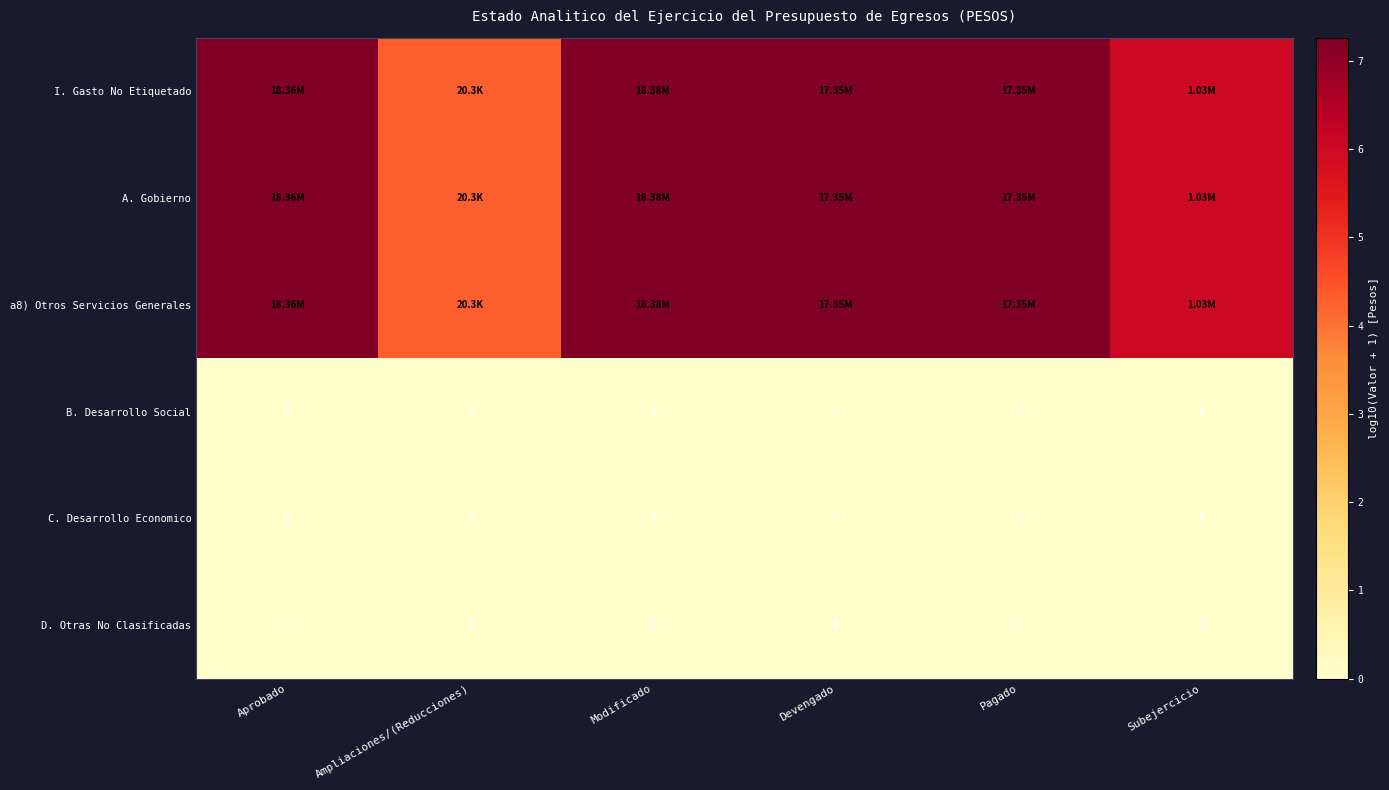

What is the difference between the second highest and second lowest values in the a8) Otros Servicios Generales series?

1.3